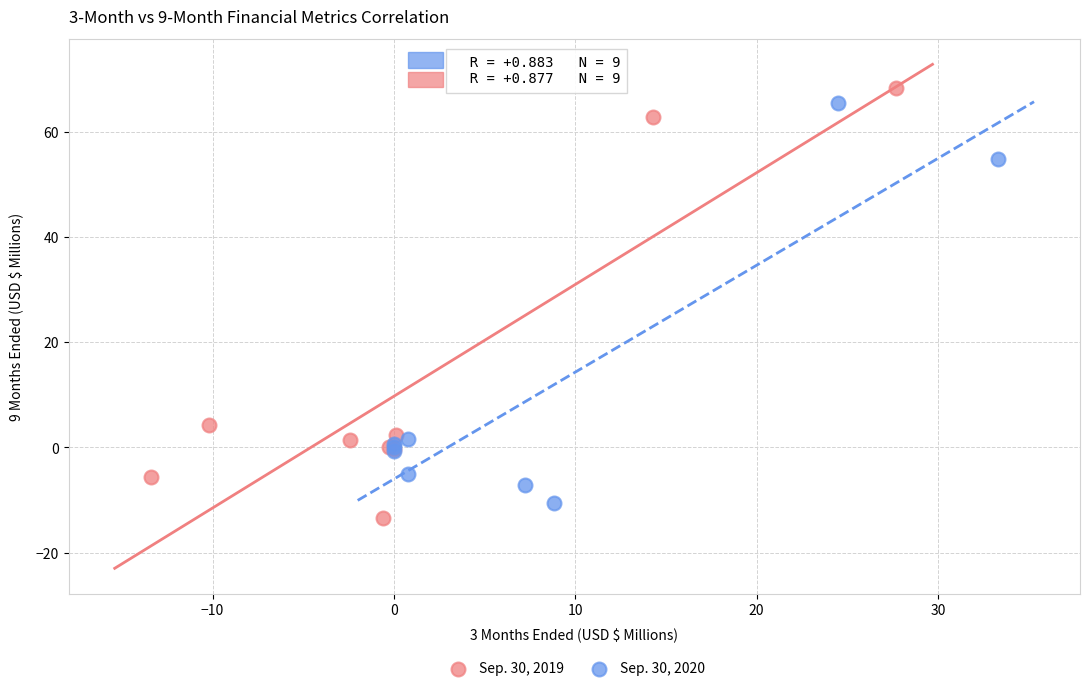

Which series has the largest Y range (max minus min)?

Sep. 30, 2019